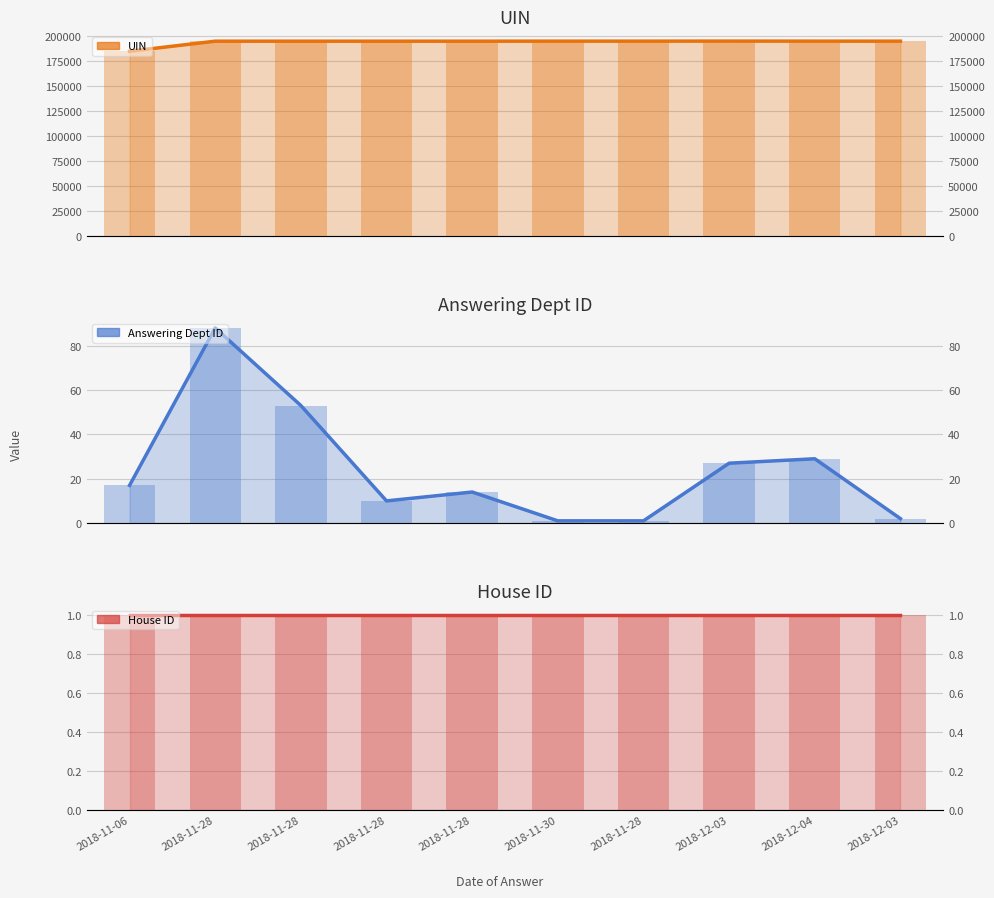

What is the highest value of the House ID series?

1